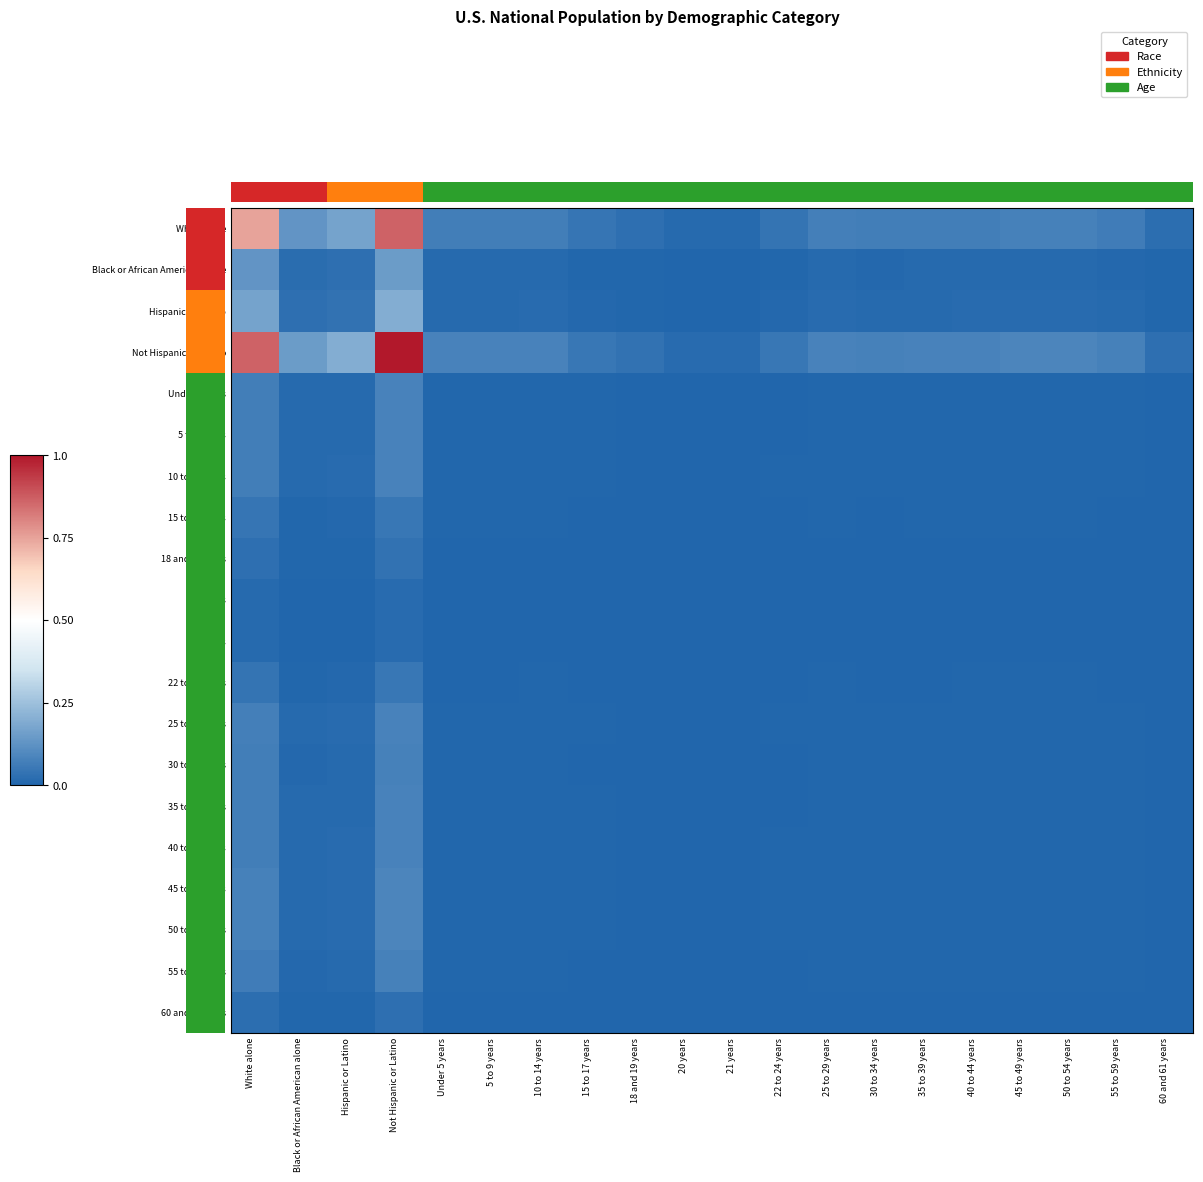

Reading left to right, extract all data points from this chart.

White alone: White alone=0.7	Black or African American alone=0.1	Hispanic or Latino=0.2	Not Hispanic or Latino=0.9	Under 5 years=0.1	5 to 9 years=0.1	10 to 14 years=0.1	15 to 17 years=0.0	18 and 19 years=0.0	20 years=0.0	21 years=0.0	22 to 24 years=0.0	25 to 29 years=0.1	30 to 34 years=0.1	35 to 39 years=0.1	40 to 44 years=0.1	45 to 49 years=0.1	50 to 54 years=0.1	55 to 59 years=0.1	60 and 61 years=0.0
Black or African American alone: White alone=0.1	Black or African American alone=0.0	Hispanic or Latino=0.0	Not Hispanic or Latino=0.2	Under 5 years=0.0	5 to 9 years=0.0	10 to 14 years=0.0	15 to 17 years=0.0	18 and 19 years=0.0	20 years=0.0	21 years=0.0	22 to 24 years=0.0	25 to 29 years=0.0	30 to 34 years=0.0	35 to 39 years=0.0	40 to 44 years=0.0	45 to 49 years=0.0	50 to 54 years=0.0	55 to 59 years=0.0	60 and 61 years=0.0
Hispanic or Latino: White alone=0.2	Black or African American alone=0.0	Hispanic or Latino=0.0	Not Hispanic or Latino=0.2	Under 5 years=0.0	5 to 9 years=0.0	10 to 14 years=0.0	15 to 17 years=0.0	18 and 19 years=0.0	20 years=0.0	21 years=0.0	22 to 24 years=0.0	25 to 29 years=0.0	30 to 34 years=0.0	35 to 39 years=0.0	40 to 44 years=0.0	45 to 49 years=0.0	50 to 54 years=0.0	55 to 59 years=0.0	60 and 61 years=0.0
Not Hispanic or Latino: White alone=0.9	Black or African American alone=0.2	Hispanic or Latino=0.2	Not Hispanic or Latino=1.0	Under 5 years=0.1	5 to 9 years=0.1	10 to 14 years=0.1	15 to 17 years=0.1	18 and 19 years=0.0	20 years=0.0	21 years=0.0	22 to 24 years=0.0	25 to 29 years=0.1	30 to 34 years=0.1	35 to 39 years=0.1	40 to 44 years=0.1	45 to 49 years=0.1	50 to 54 years=0.1	55 to 59 years=0.1	60 and 61 years=0.0
Under 5 years: White alone=0.1	Black or African American alone=0.0	Hispanic or Latino=0.0	Not Hispanic or Latino=0.1	Under 5 years=0.0	5 to 9 years=0.0	10 to 14 years=0.0	15 to 17 years=0.0	18 and 19 years=0.0	20 years=0.0	21 years=0.0	22 to 24 years=0.0	25 to 29 years=0.0	30 to 34 years=0.0	35 to 39 years=0.0	40 to 44 years=0.0	45 to 49 years=0.0	50 to 54 years=0.0	55 to 59 years=0.0	60 and 61 years=0.0
5 to 9 years: White alone=0.1	Black or African American alone=0.0	Hispanic or Latino=0.0	Not Hispanic or Latino=0.1	Under 5 years=0.0	5 to 9 years=0.0	10 to 14 years=0.0	15 to 17 years=0.0	18 and 19 years=0.0	20 years=0.0	21 years=0.0	22 to 24 years=0.0	25 to 29 years=0.0	30 to 34 years=0.0	35 to 39 years=0.0	40 to 44 years=0.0	45 to 49 years=0.0	50 to 54 years=0.0	55 to 59 years=0.0	60 and 61 years=0.0
10 to 14 years: White alone=0.1	Black or African American alone=0.0	Hispanic or Latino=0.0	Not Hispanic or Latino=0.1	Under 5 years=0.0	5 to 9 years=0.0	10 to 14 years=0.0	15 to 17 years=0.0	18 and 19 years=0.0	20 years=0.0	21 years=0.0	22 to 24 years=0.0	25 to 29 years=0.0	30 to 34 years=0.0	35 to 39 years=0.0	40 to 44 years=0.0	45 to 49 years=0.0	50 to 54 years=0.0	55 to 59 years=0.0	60 and 61 years=0.0
15 to 17 years: White alone=0.0	Black or African American alone=0.0	Hispanic or Latino=0.0	Not Hispanic or Latino=0.1	Under 5 years=0.0	5 to 9 years=0.0	10 to 14 years=0.0	15 to 17 years=0.0	18 and 19 years=0.0	20 years=0.0	21 years=0.0	22 to 24 years=0.0	25 to 29 years=0.0	30 to 34 years=0.0	35 to 39 years=0.0	40 to 44 years=0.0	45 to 49 years=0.0	50 to 54 years=0.0	55 to 59 years=0.0	60 and 61 years=0.0
18 and 19 years: White alone=0.0	Black or African American alone=0.0	Hispanic or Latino=0.0	Not Hispanic or Latino=0.0	Under 5 years=0.0	5 to 9 years=0.0	10 to 14 years=0.0	15 to 17 years=0.0	18 and 19 years=0.0	20 years=0.0	21 years=0.0	22 to 24 years=0.0	25 to 29 years=0.0	30 to 34 years=0.0	35 to 39 years=0.0	40 to 44 years=0.0	45 to 49 years=0.0	50 to 54 years=0.0	55 to 59 years=0.0	60 and 61 years=0.0
20 years: White alone=0.0	Black or African American alone=0.0	Hispanic or Latino=0.0	Not Hispanic or Latino=0.0	Under 5 years=0.0	5 to 9 years=0.0	10 to 14 years=0.0	15 to 17 years=0.0	18 and 19 years=0.0	20 years=0.0	21 years=0.0	22 to 24 years=0.0	25 to 29 years=0.0	30 to 34 years=0.0	35 to 39 years=0.0	40 to 44 years=0.0	45 to 49 years=0.0	50 to 54 years=0.0	55 to 59 years=0.0	60 and 61 years=0.0
21 years: White alone=0.0	Black or African American alone=0.0	Hispanic or Latino=0.0	Not Hispanic or Latino=0.0	Under 5 years=0.0	5 to 9 years=0.0	10 to 14 years=0.0	15 to 17 years=0.0	18 and 19 years=0.0	20 years=0.0	21 years=0.0	22 to 24 years=0.0	25 to 29 years=0.0	30 to 34 years=0.0	35 to 39 years=0.0	40 to 44 years=0.0	45 to 49 years=0.0	50 to 54 years=0.0	55 to 59 years=0.0	60 and 61 years=0.0
22 to 24 years: White alone=0.0	Black or African American alone=0.0	Hispanic or Latino=0.0	Not Hispanic or Latino=0.0	Under 5 years=0.0	5 to 9 years=0.0	10 to 14 years=0.0	15 to 17 years=0.0	18 and 19 years=0.0	20 years=0.0	21 years=0.0	22 to 24 years=0.0	25 to 29 years=0.0	30 to 34 years=0.0	35 to 39 years=0.0	40 to 44 years=0.0	45 to 49 years=0.0	50 to 54 years=0.0	55 to 59 years=0.0	60 and 61 years=0.0
25 to 29 years: White alone=0.1	Black or African American alone=0.0	Hispanic or Latino=0.0	Not Hispanic or Latino=0.1	Under 5 years=0.0	5 to 9 years=0.0	10 to 14 years=0.0	15 to 17 years=0.0	18 and 19 years=0.0	20 years=0.0	21 years=0.0	22 to 24 years=0.0	25 to 29 years=0.0	30 to 34 years=0.0	35 to 39 years=0.0	40 to 44 years=0.0	45 to 49 years=0.0	50 to 54 years=0.0	55 to 59 years=0.0	60 and 61 years=0.0
30 to 34 years: White alone=0.1	Black or African American alone=0.0	Hispanic or Latino=0.0	Not Hispanic or Latino=0.1	Under 5 years=0.0	5 to 9 years=0.0	10 to 14 years=0.0	15 to 17 years=0.0	18 and 19 years=0.0	20 years=0.0	21 years=0.0	22 to 24 years=0.0	25 to 29 years=0.0	30 to 34 years=0.0	35 to 39 years=0.0	40 to 44 years=0.0	45 to 49 years=0.0	50 to 54 years=0.0	55 to 59 years=0.0	60 and 61 years=0.0
35 to 39 years: White alone=0.1	Black or African American alone=0.0	Hispanic or Latino=0.0	Not Hispanic or Latino=0.1	Under 5 years=0.0	5 to 9 years=0.0	10 to 14 years=0.0	15 to 17 years=0.0	18 and 19 years=0.0	20 years=0.0	21 years=0.0	22 to 24 years=0.0	25 to 29 years=0.0	30 to 34 years=0.0	35 to 39 years=0.0	40 to 44 years=0.0	45 to 49 years=0.0	50 to 54 years=0.0	55 to 59 years=0.0	60 and 61 years=0.0
40 to 44 years: White alone=0.1	Black or African American alone=0.0	Hispanic or Latino=0.0	Not Hispanic or Latino=0.1	Under 5 years=0.0	5 to 9 years=0.0	10 to 14 years=0.0	15 to 17 years=0.0	18 and 19 years=0.0	20 years=0.0	21 years=0.0	22 to 24 years=0.0	25 to 29 years=0.0	30 to 34 years=0.0	35 to 39 years=0.0	40 to 44 years=0.0	45 to 49 years=0.0	50 to 54 years=0.0	55 to 59 years=0.0	60 and 61 years=0.0
45 to 49 years: White alone=0.1	Black or African American alone=0.0	Hispanic or Latino=0.0	Not Hispanic or Latino=0.1	Under 5 years=0.0	5 to 9 years=0.0	10 to 14 years=0.0	15 to 17 years=0.0	18 and 19 years=0.0	20 years=0.0	21 years=0.0	22 to 24 years=0.0	25 to 29 years=0.0	30 to 34 years=0.0	35 to 39 years=0.0	40 to 44 years=0.0	45 to 49 years=0.0	50 to 54 years=0.0	55 to 59 years=0.0	60 and 61 years=0.0
50 to 54 years: White alone=0.1	Black or African American alone=0.0	Hispanic or Latino=0.0	Not Hispanic or Latino=0.1	Under 5 years=0.0	5 to 9 years=0.0	10 to 14 years=0.0	15 to 17 years=0.0	18 and 19 years=0.0	20 years=0.0	21 years=0.0	22 to 24 years=0.0	25 to 29 years=0.0	30 to 34 years=0.0	35 to 39 years=0.0	40 to 44 years=0.0	45 to 49 years=0.0	50 to 54 years=0.0	55 to 59 years=0.0	60 and 61 years=0.0
55 to 59 years: White alone=0.1	Black or African American alone=0.0	Hispanic or Latino=0.0	Not Hispanic or Latino=0.1	Under 5 years=0.0	5 to 9 years=0.0	10 to 14 years=0.0	15 to 17 years=0.0	18 and 19 years=0.0	20 years=0.0	21 years=0.0	22 to 24 years=0.0	25 to 29 years=0.0	30 to 34 years=0.0	35 to 39 years=0.0	40 to 44 years=0.0	45 to 49 years=0.0	50 to 54 years=0.0	55 to 59 years=0.0	60 and 61 years=0.0
60 and 61 years: White alone=0.0	Black or African American alone=0.0	Hispanic or Latino=0.0	Not Hispanic or Latino=0.0	Under 5 years=0.0	5 to 9 years=0.0	10 to 14 years=0.0	15 to 17 years=0.0	18 and 19 years=0.0	20 years=0.0	21 years=0.0	22 to 24 years=0.0	25 to 29 years=0.0	30 to 34 years=0.0	35 to 39 years=0.0	40 to 44 years=0.0	45 to 49 years=0.0	50 to 54 years=0.0	55 to 59 years=0.0	60 and 61 years=0.0